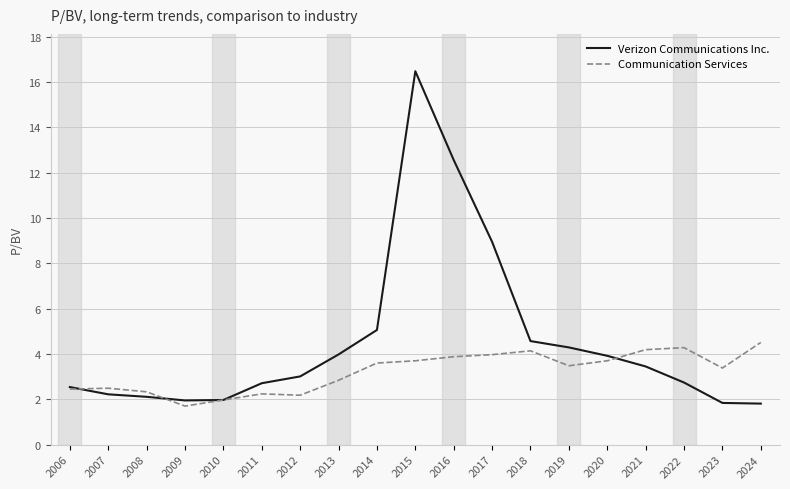

Between 2015 and 2020, which series saw the biggest shift?

Verizon Communications Inc.